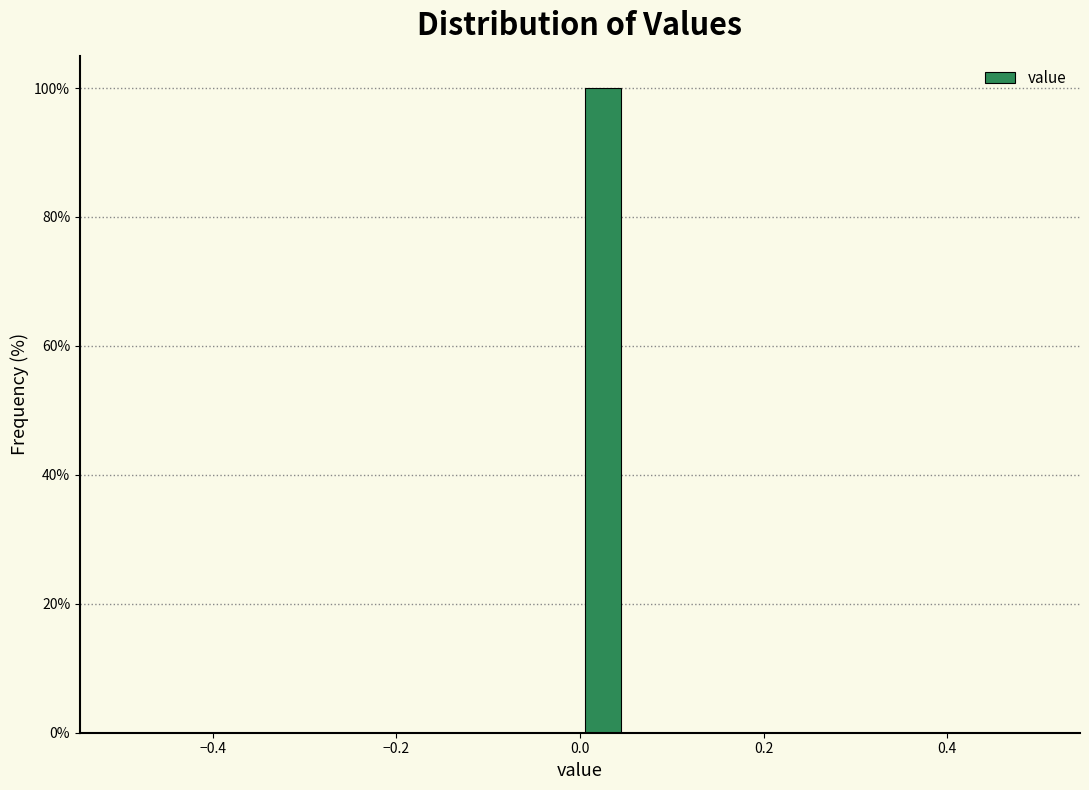

Around what value on the x-axis is the tallest bar? Give the approximate position of its centre, as read against the axis.

0.02